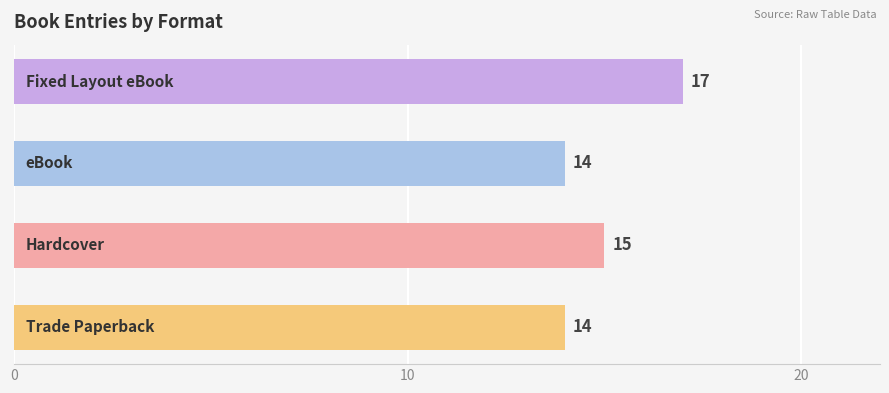

What is the smallest value displayed?

14